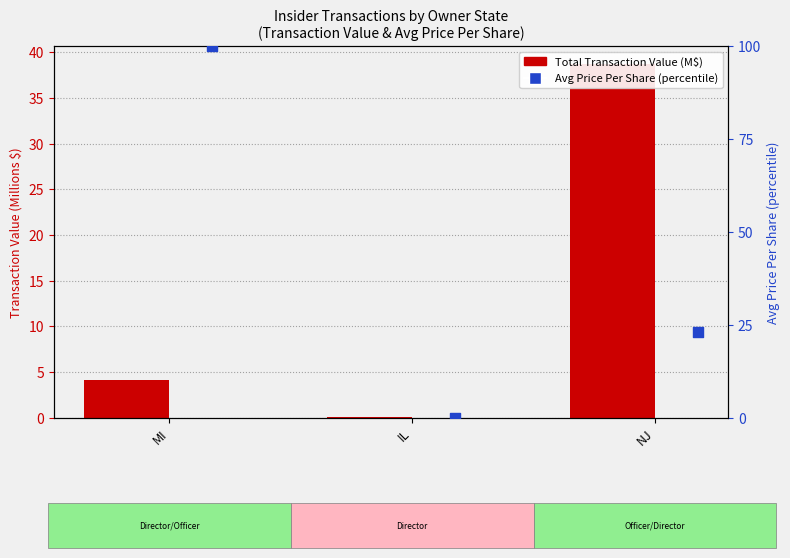

What are all the series names shown in the legend?

Total Transaction Value (M$), Avg Price Per Share (percentile)